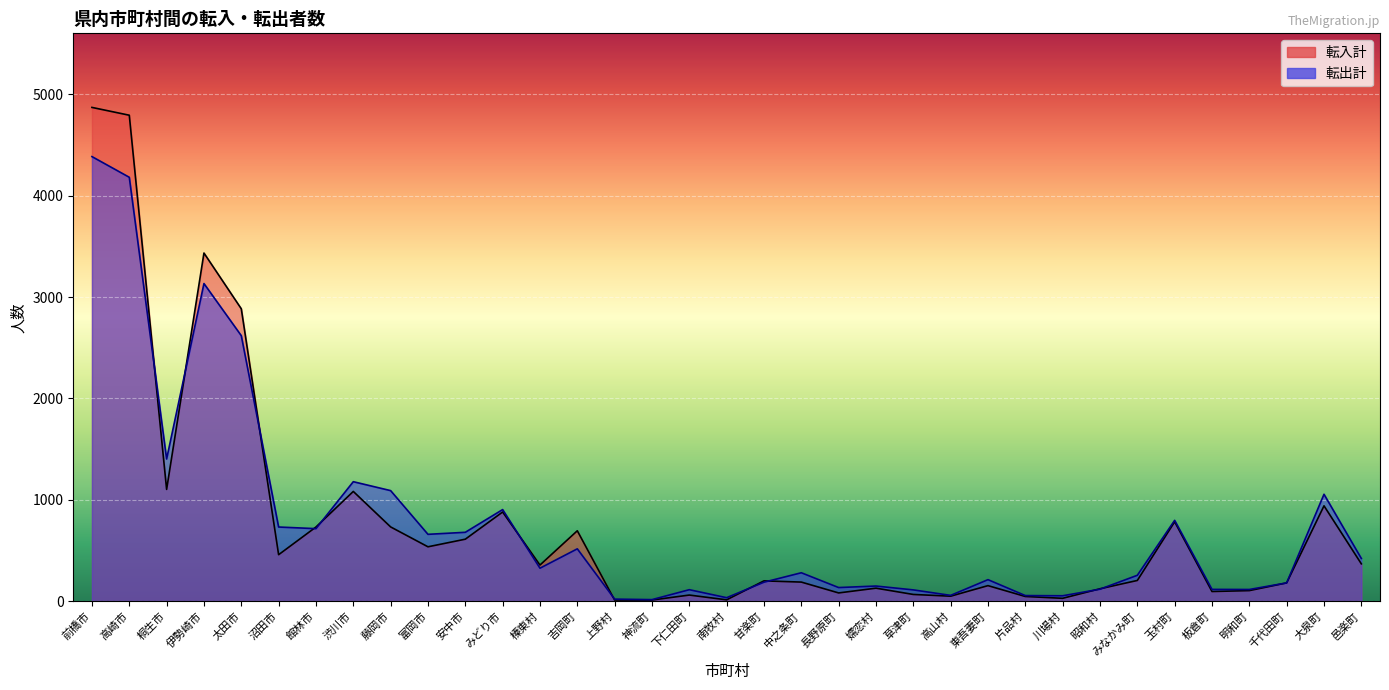

Rank the categories by 転入計 value from lowest to highest.

上野村, 神流町, 南牧村, 川場村, 片品村, 高山村, 下仁田町, 草津町, 長野原町, 板倉町, 明和町, 昭和村, 嬬恋村, 東吾妻町, 千代田町, 中之条町, 甘楽町, みなかみ町, 榛東村, 邑楽町, 沼田市, 富岡市, 安中市, 吉岡町, 館林市, 藤岡市, 玉村町, みどり市, 大泉町, 渋川市, 桐生市, 太田市, 伊勢崎市, 高崎市, 前橋市